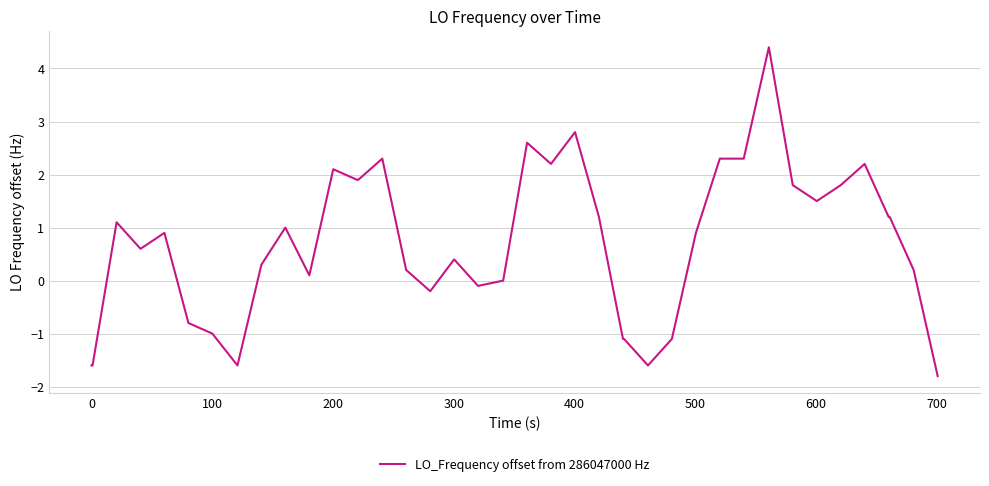

What is the difference between the maximum and minimum values?

6.2